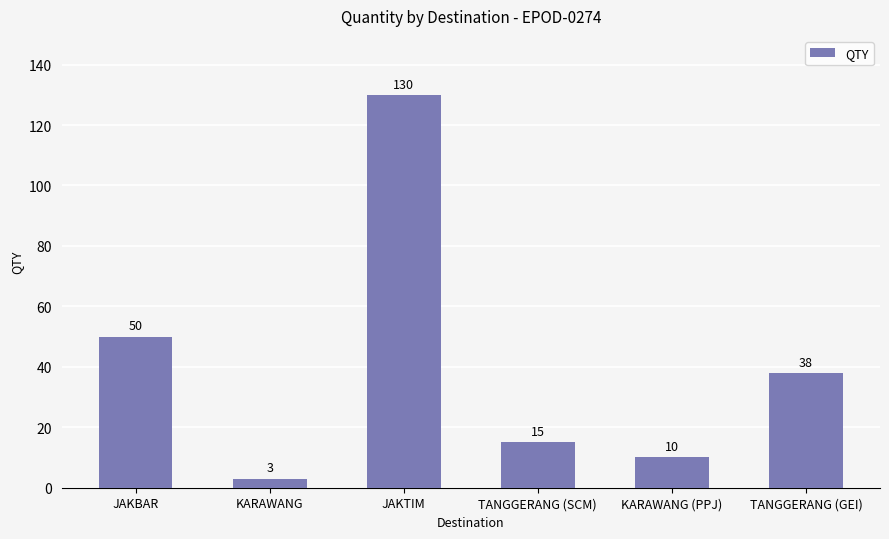

Reading left to right, extract all data points from this chart.

JAKBAR=50	KARAWANG=3	JAKTIM=130	TANGGERANG (SCM)=15	KARAWANG (PPJ)=10	TANGGERANG (GEI)=38